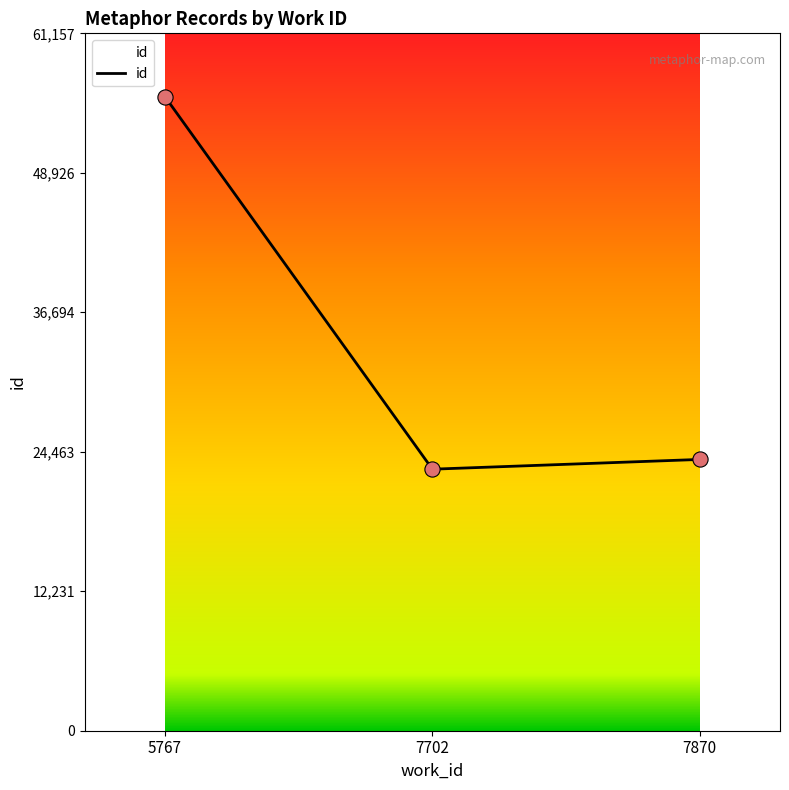

Which has a higher value, 5767 or 7702?

5767